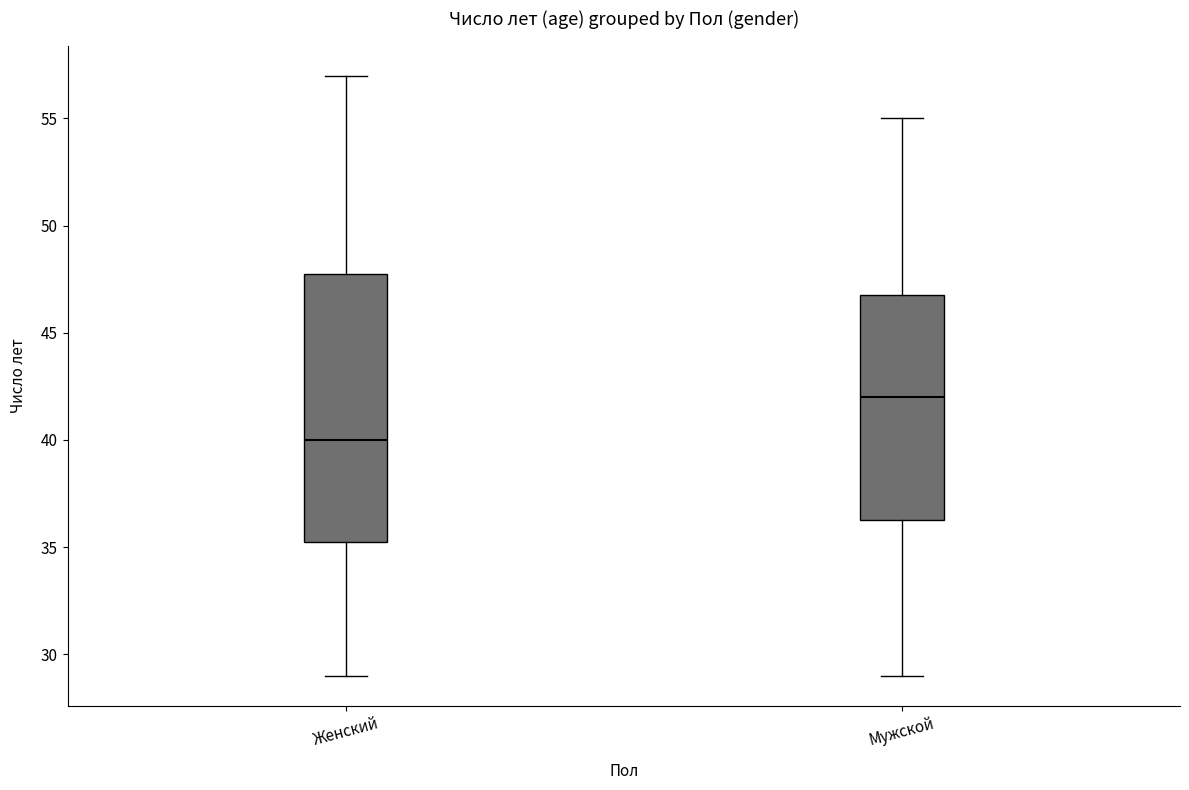

Where is the lower edge of the box for Мужской on the y-axis? The values are not printed on the chart, so give them approximately, as read against the axis.

36.5